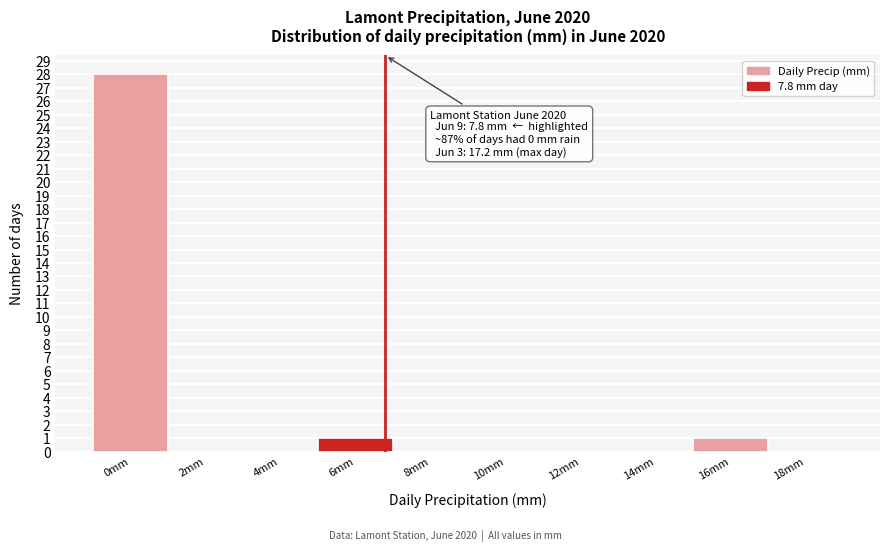

Reading left to right, extract all data points from this chart.

0mm=28	2mm=0	4mm=0	6mm=1	8mm=0	10mm=0	12mm=0	14mm=0	16mm=1	18mm=0